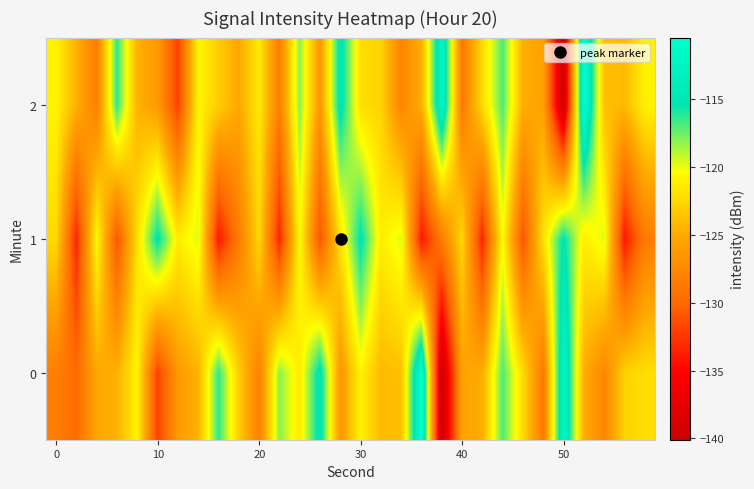

Rank the series by their average value, from lowest to highest.

1, 0, 2